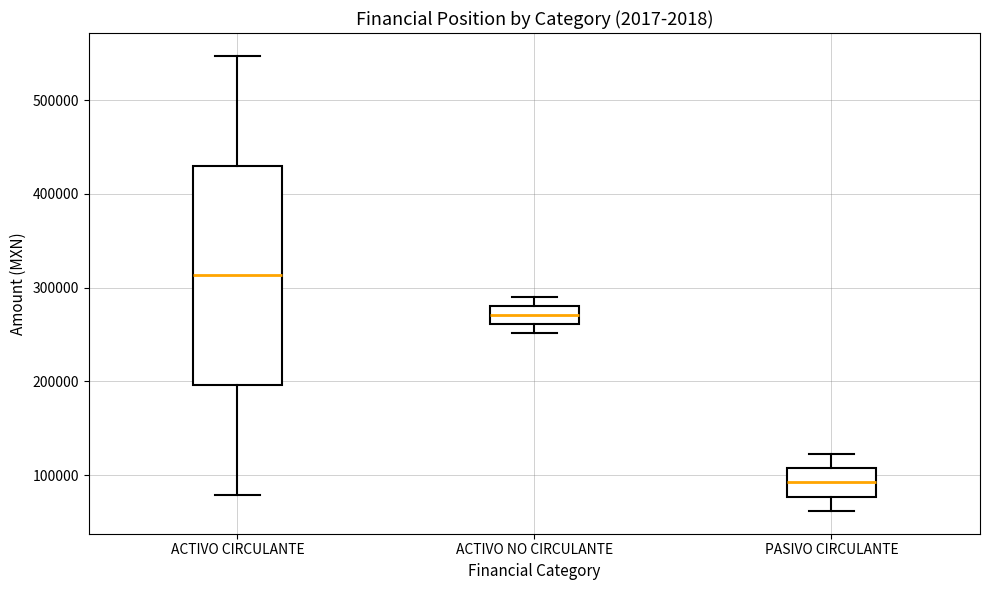

Reading left to right, transcribe this box plot: for each box, give where its median line is, the range the box spans, and where its two whiskers end, as read against the y-axis. The values are not printed on the chart, so give them approximately, as read against the axis.

ACTIVO CIRCULANTE: median 310000, box 200000 to 430000, whiskers 80000 to 550000
ACTIVO NO CIRCULANTE: median 270000, box 260000 to 280000, whiskers 250000 to 290000
PASIVO CIRCULANTE: median 90000, box 80000 to 110000, whiskers 60000 to 120000